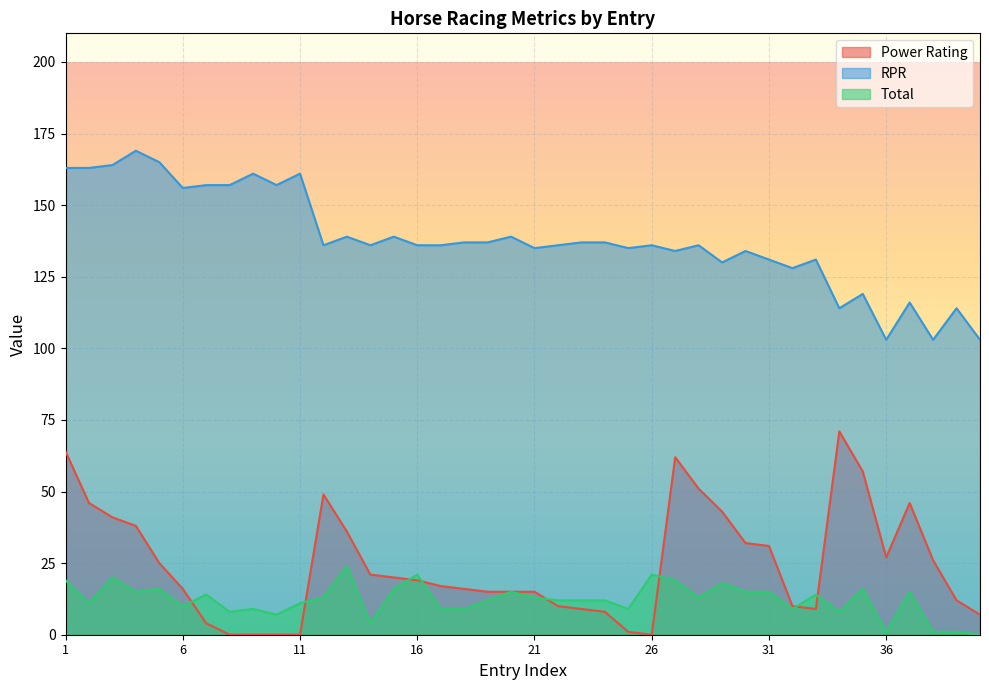

Is the value of Power Rating at 39 greater than the value of Total at 37?

No